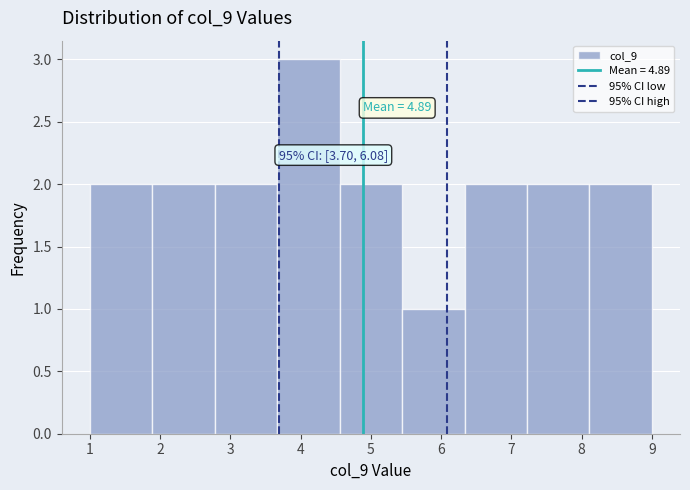

Over which range of the x-axis is the bar tallest?

3.7 to 4.6